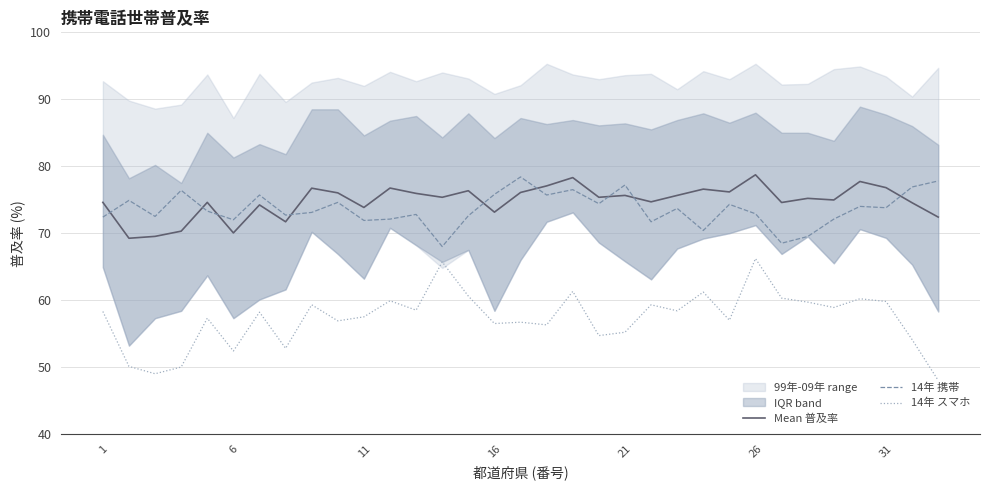

What is the maximum value for Mean 普及率?

78.7